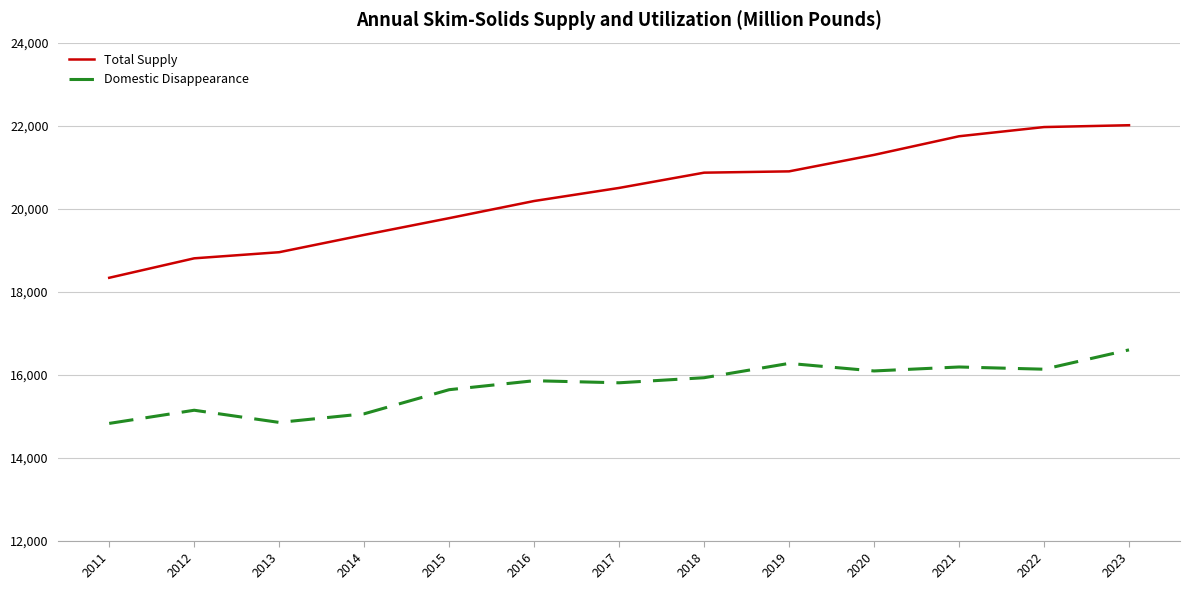

What is the total value across all series at 2013?

33797.3